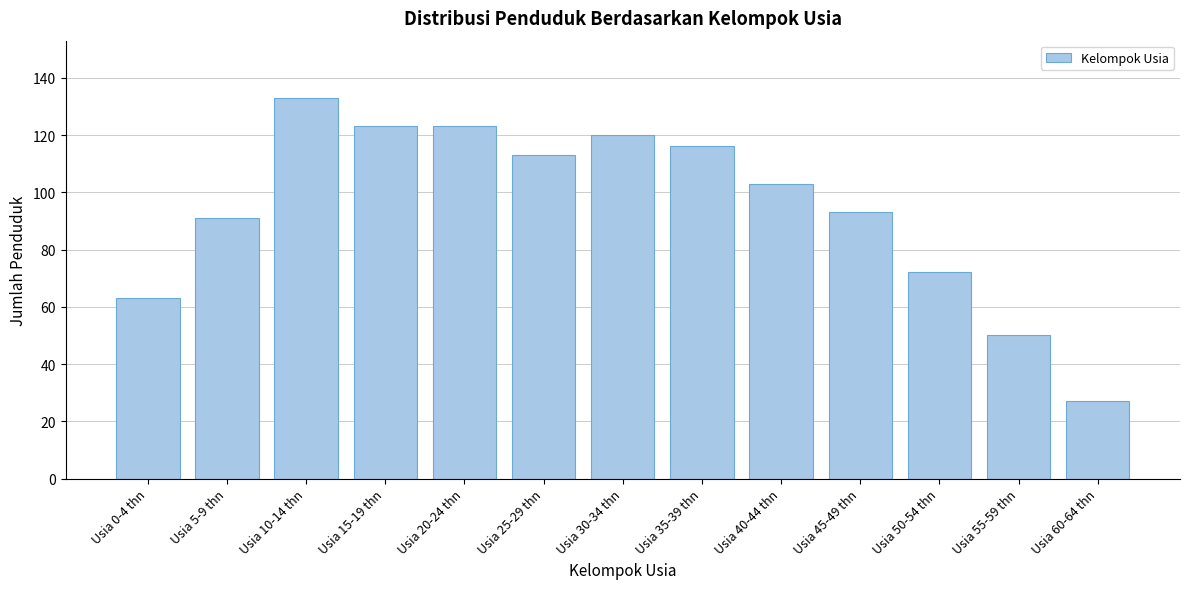

Reading left to right, list all the values displayed in this chart.

Usia 0-4 thn=63	Usia 5-9 thn=91	Usia 10-14 thn=133	Usia 15-19 thn=123	Usia 20-24 thn=123	Usia 25-29 thn=113	Usia 30-34 thn=120	Usia 35-39 thn=116	Usia 40-44 thn=103	Usia 45-49 thn=93	Usia 50-54 thn=72	Usia 55-59 thn=50	Usia 60-64 thn=27